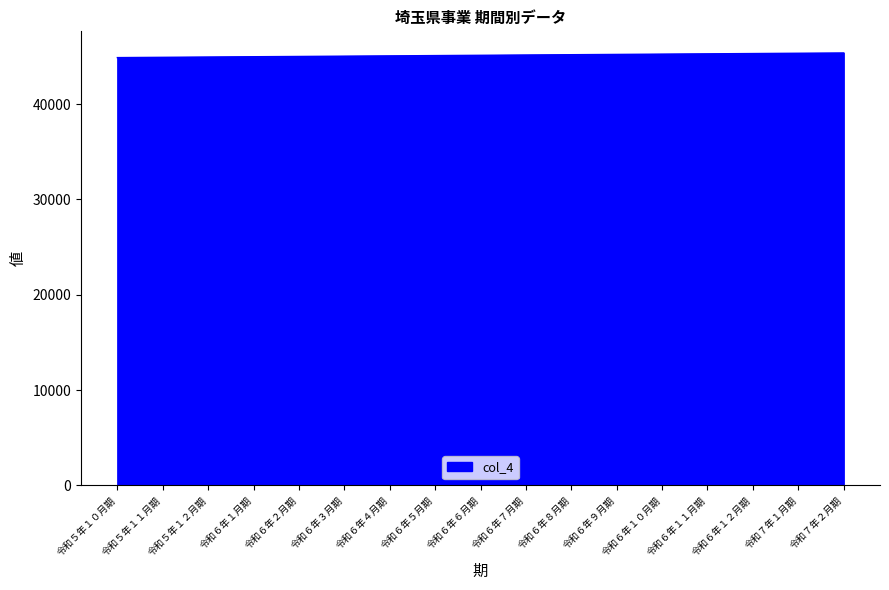

What position from the left is 令和６年５月期?

8